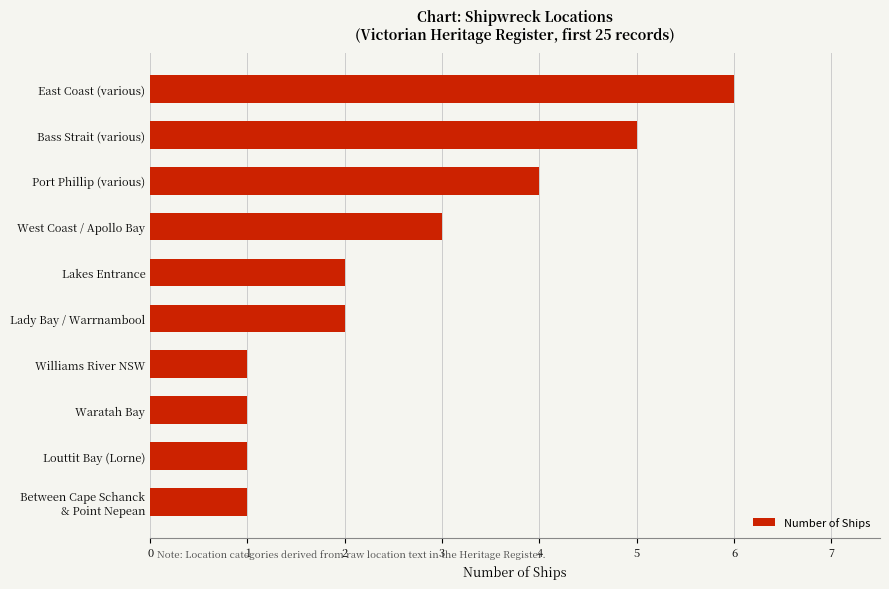

The value at Bass Strait (various) is 8. True or false?

False